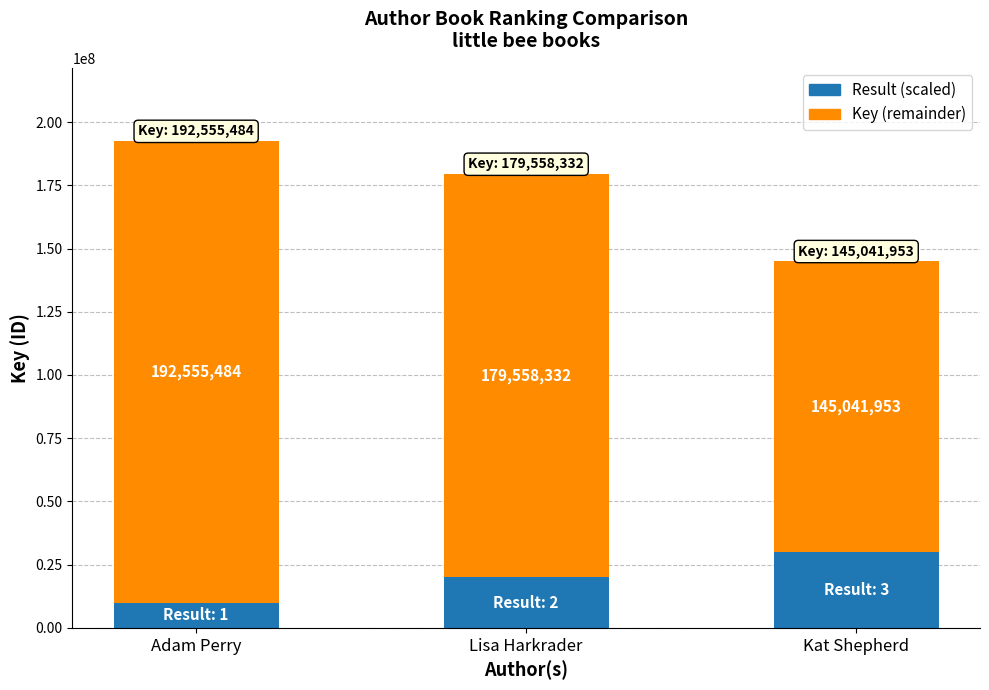

What are all the series names shown in the legend?

Result (scaled), Key (remainder)